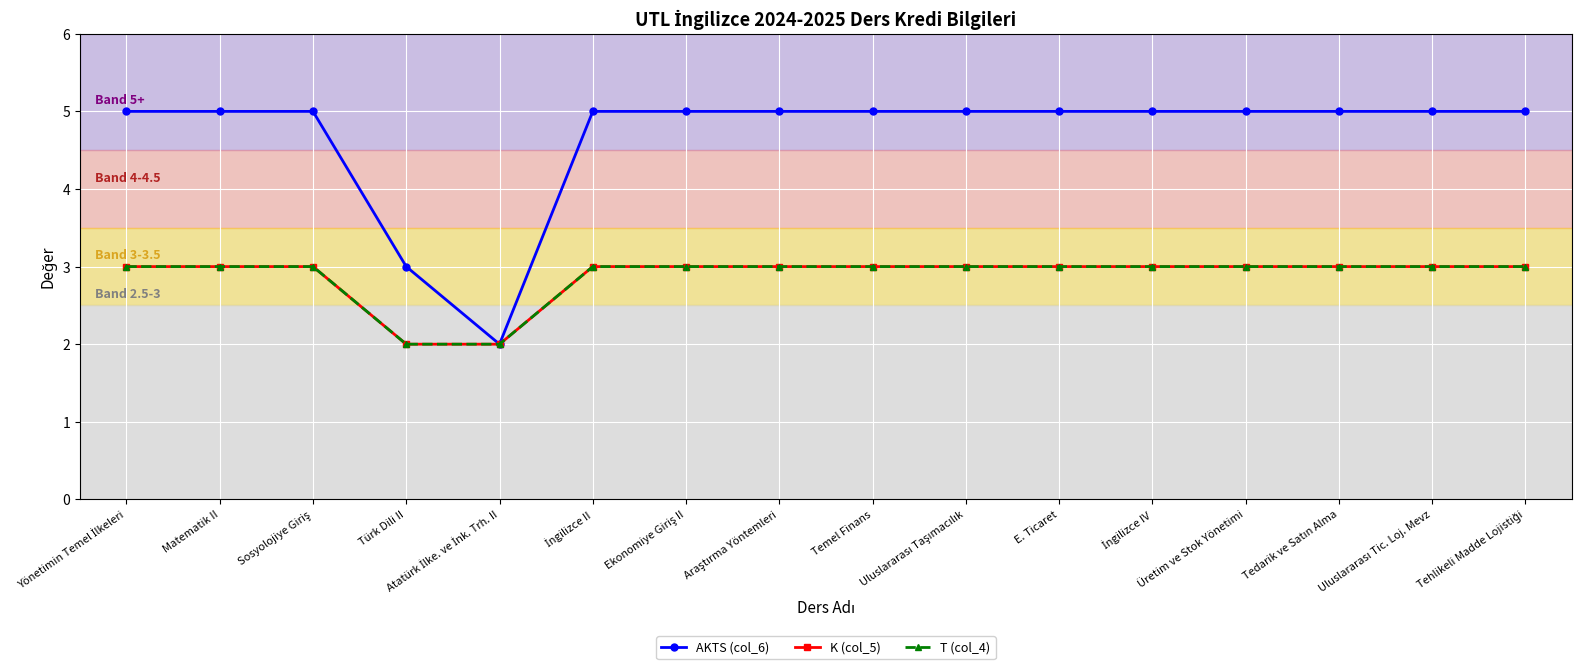

How many distinct data groups are displayed?

3